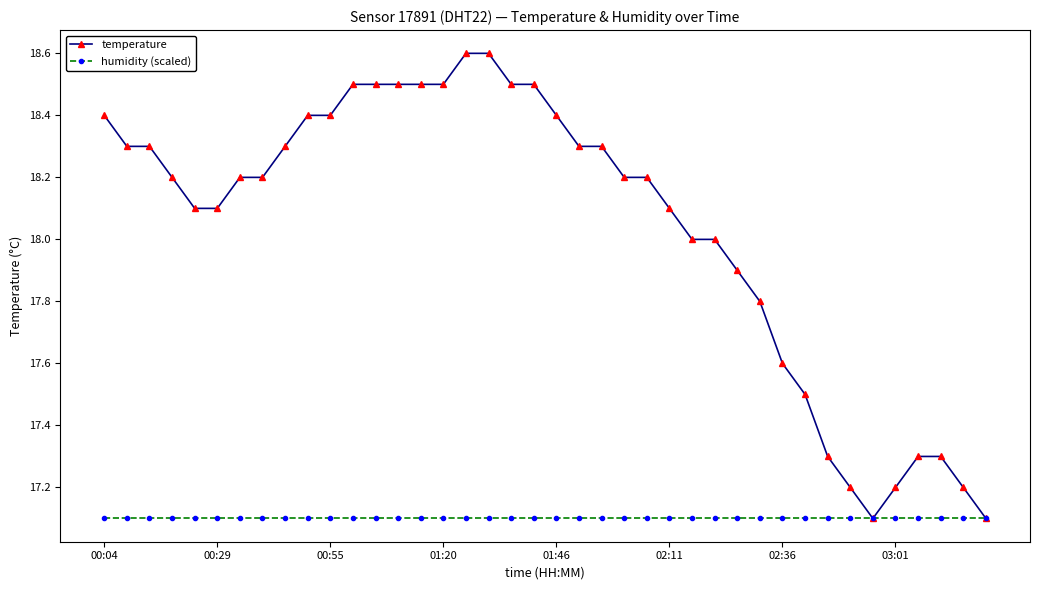

List the series in order of their peak value, lowest first.

humidity (scaled), temperature